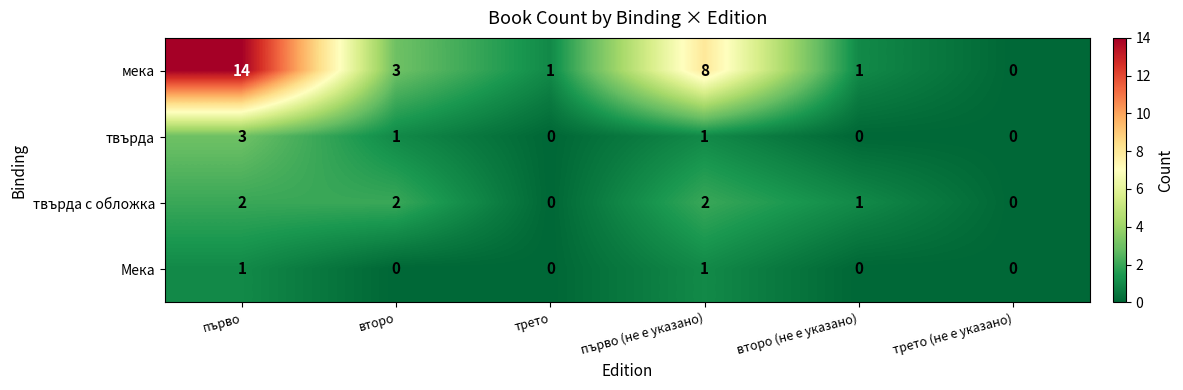

Reading right to left, extract all data points from this chart.

мека: трето (не е указано)=0	второ (не е указано)=1	първо (не е указано)=8	трето=1	второ=3	първо=14
твърда: трето (не е указано)=0	второ (не е указано)=0	първо (не е указано)=1	трето=0	второ=1	първо=3
твърда с обложка: трето (не е указано)=0	второ (не е указано)=1	първо (не е указано)=2	трето=0	второ=2	първо=2
Мека: трето (не е указано)=0	второ (не е указано)=0	първо (не е указано)=1	трето=0	второ=0	първо=1